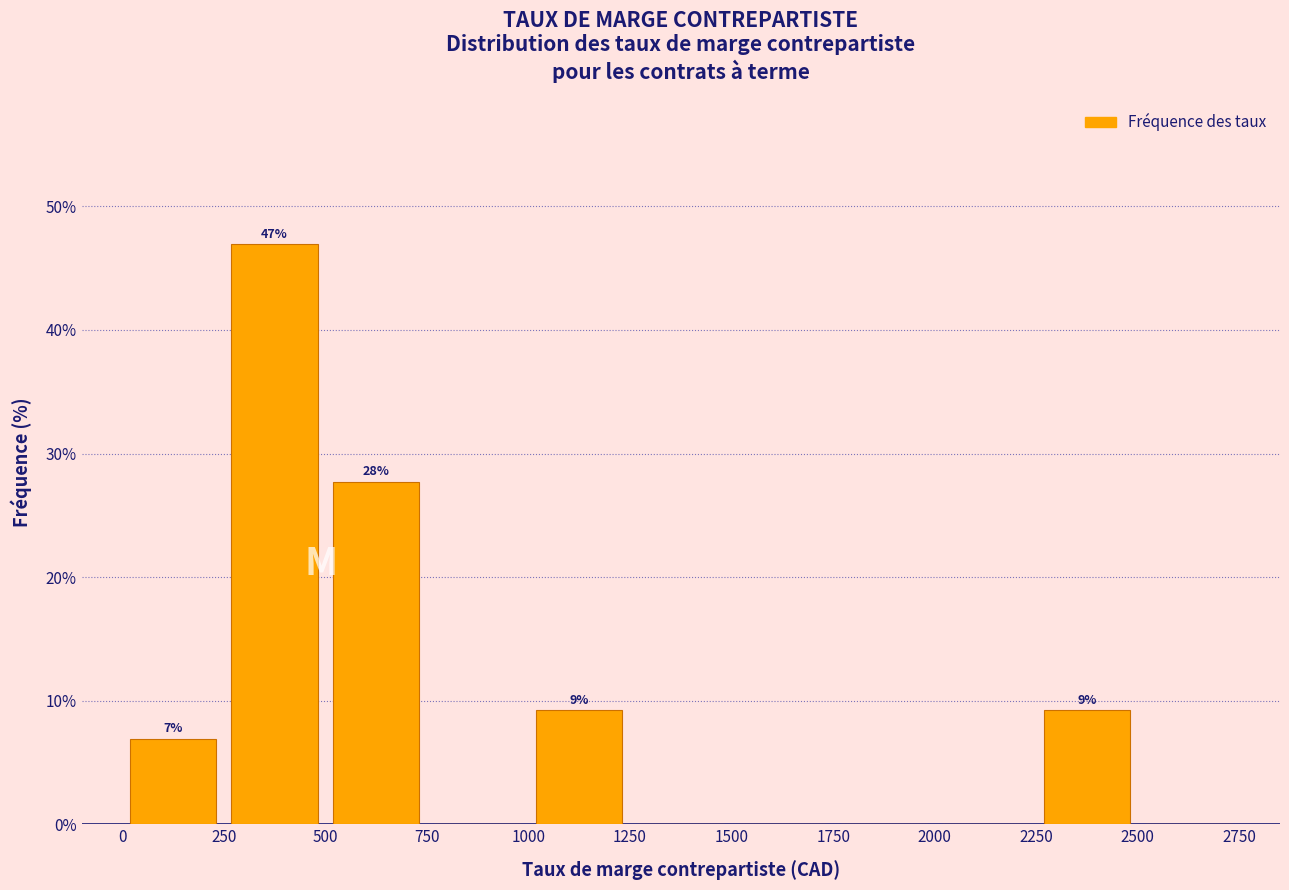

Which range on the x-axis has the tallest bar?

250 to 500